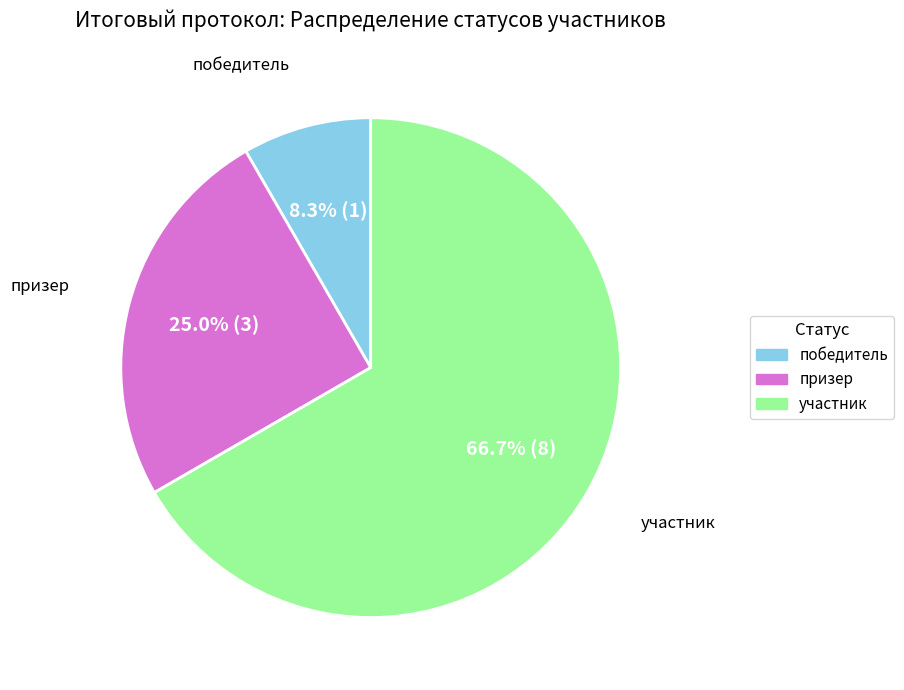

To the nearest percent, what percentage of the pie is победитель?

8%